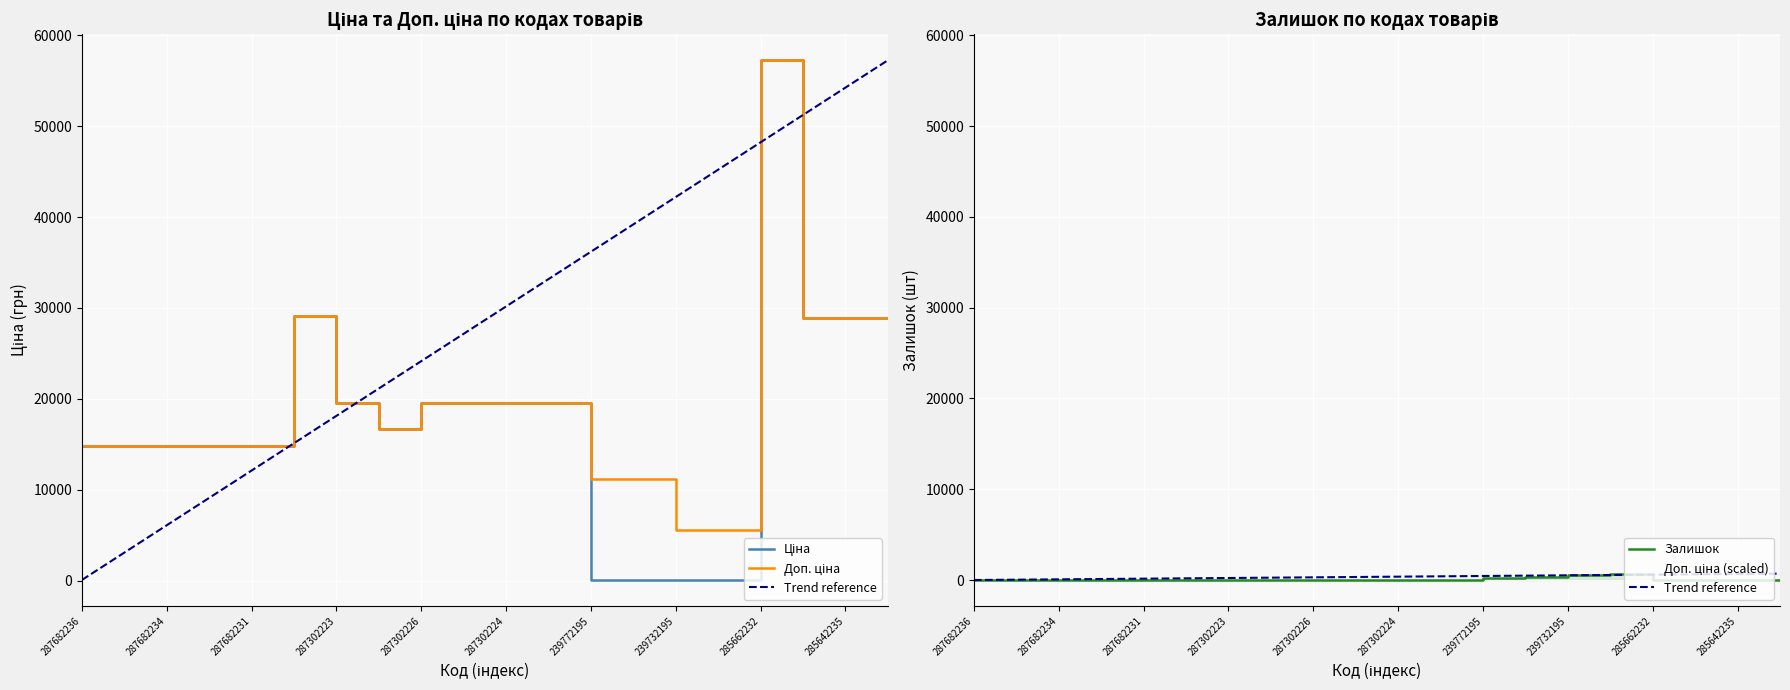

True or false: Залишок and Доп. ціна cross at least once.

False